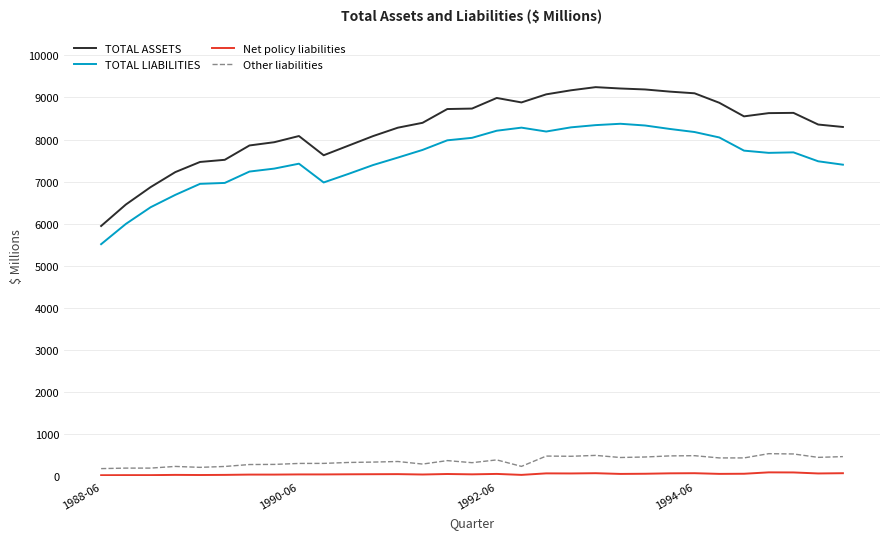

True or false: TOTAL LIABILITIES and TOTAL ASSETS cross at least once.

False